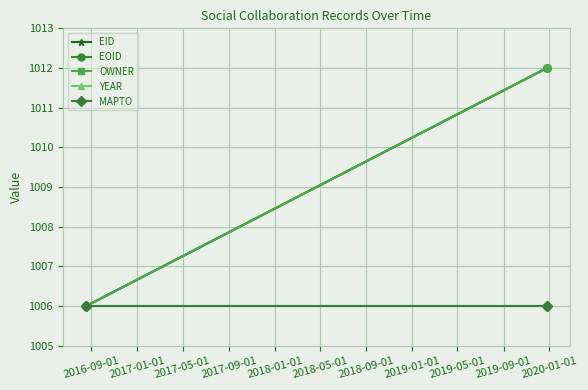

Does the chart have visible grid lines?

Yes